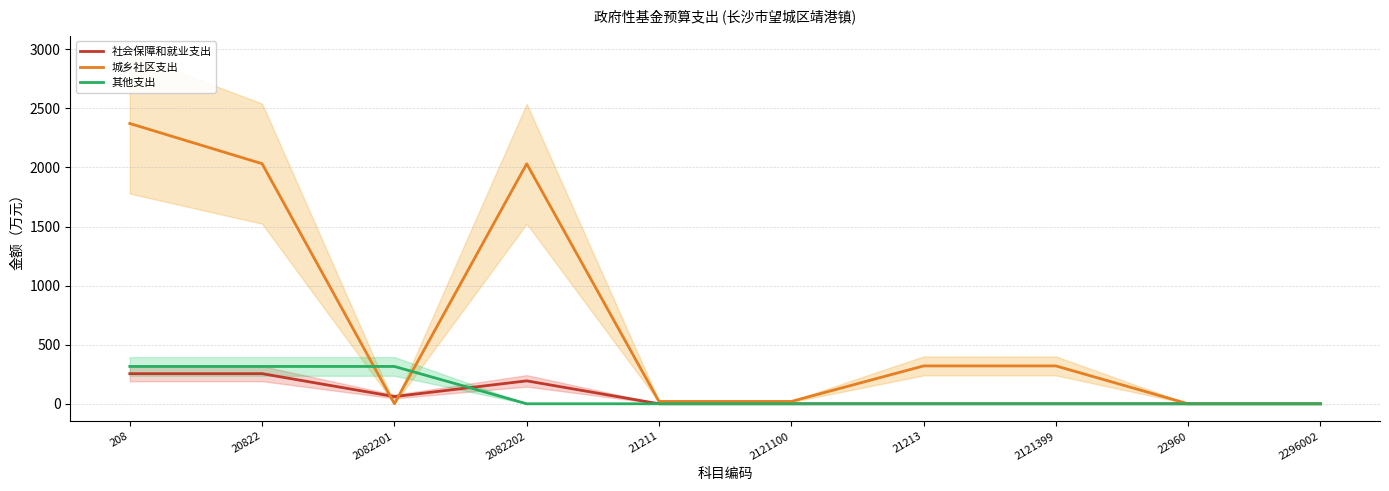

Which series changed the most between 2082202 and 21213?

城乡社区支出